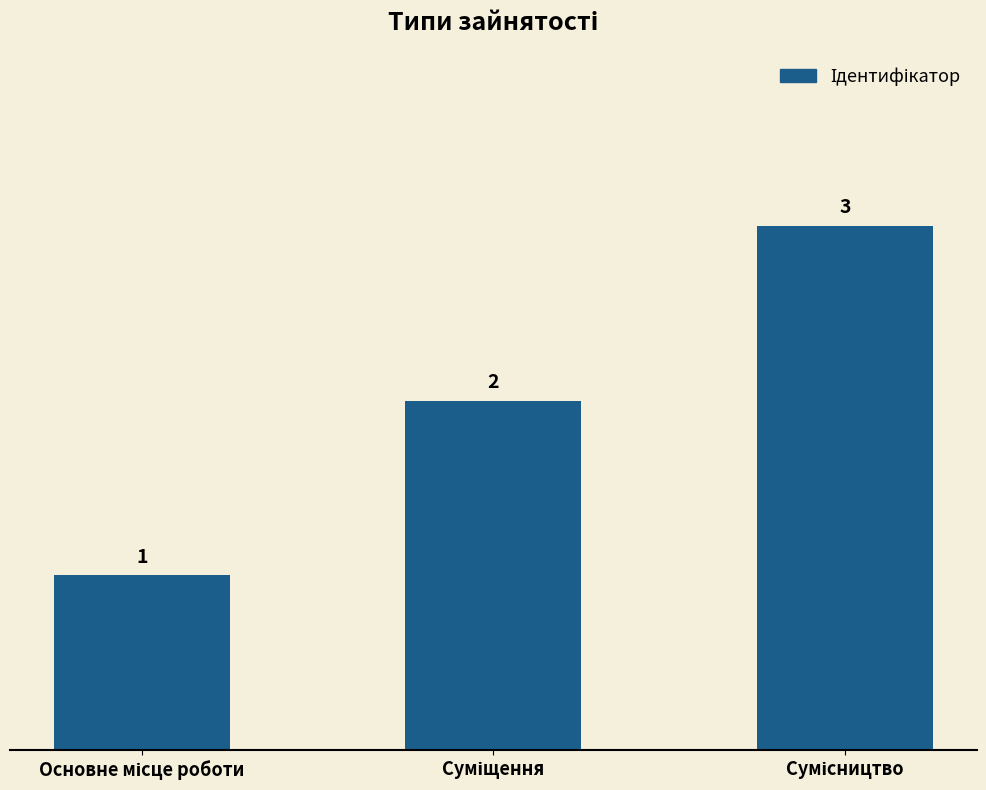

How many categories are shown in the chart?

3